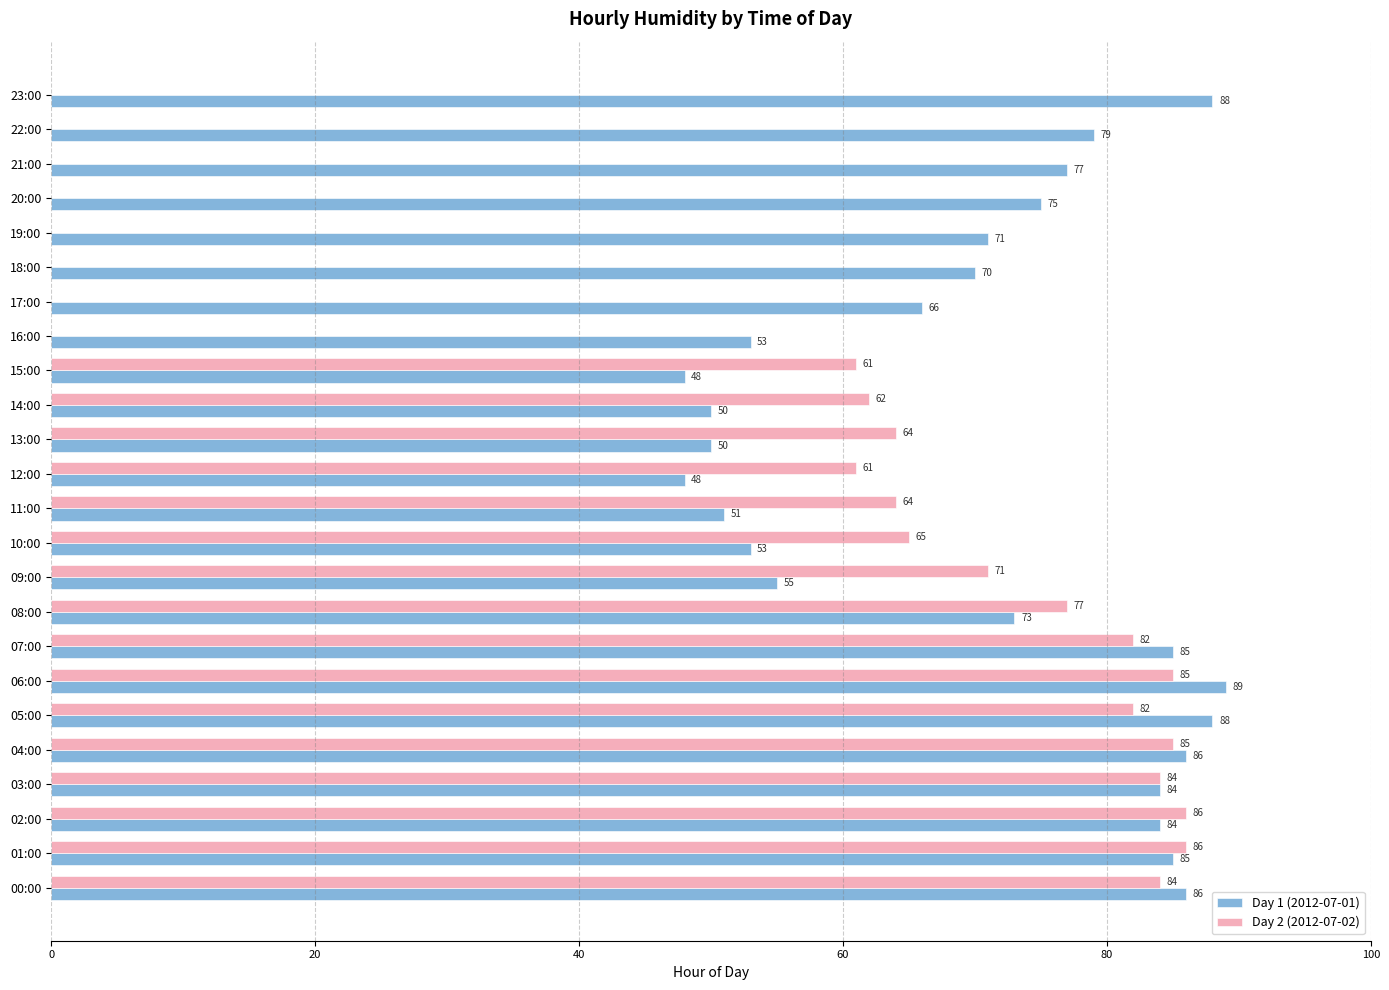

Between 06:00 and 21:00, which series saw the biggest shift?

Day 2 (2012-07-02)